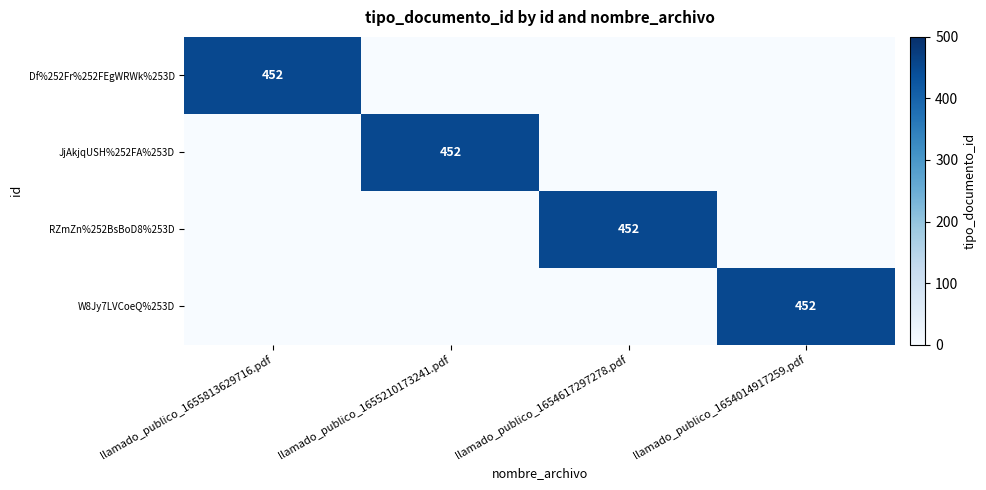

At which category does the chart reach its minimum across all series?

llamado_publico_1655210173241.pdf